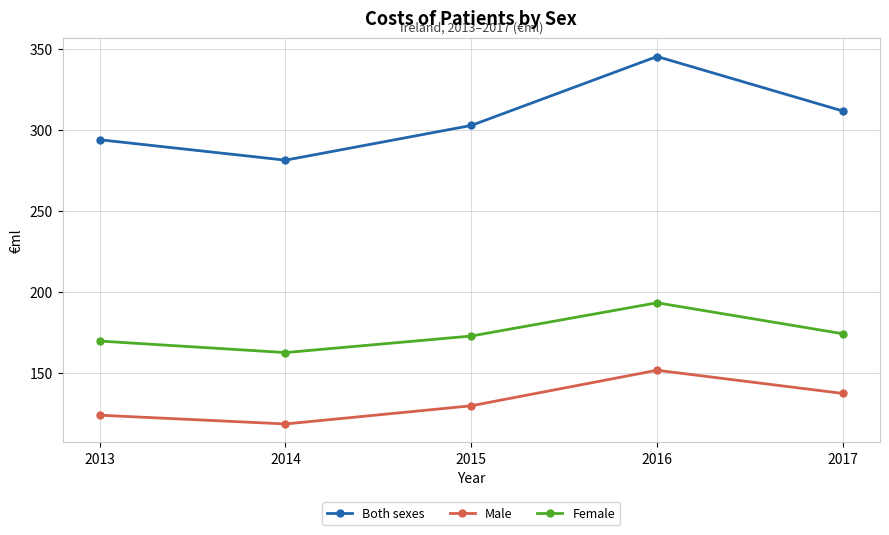

At how many categories does at least one series exceed 223?

5